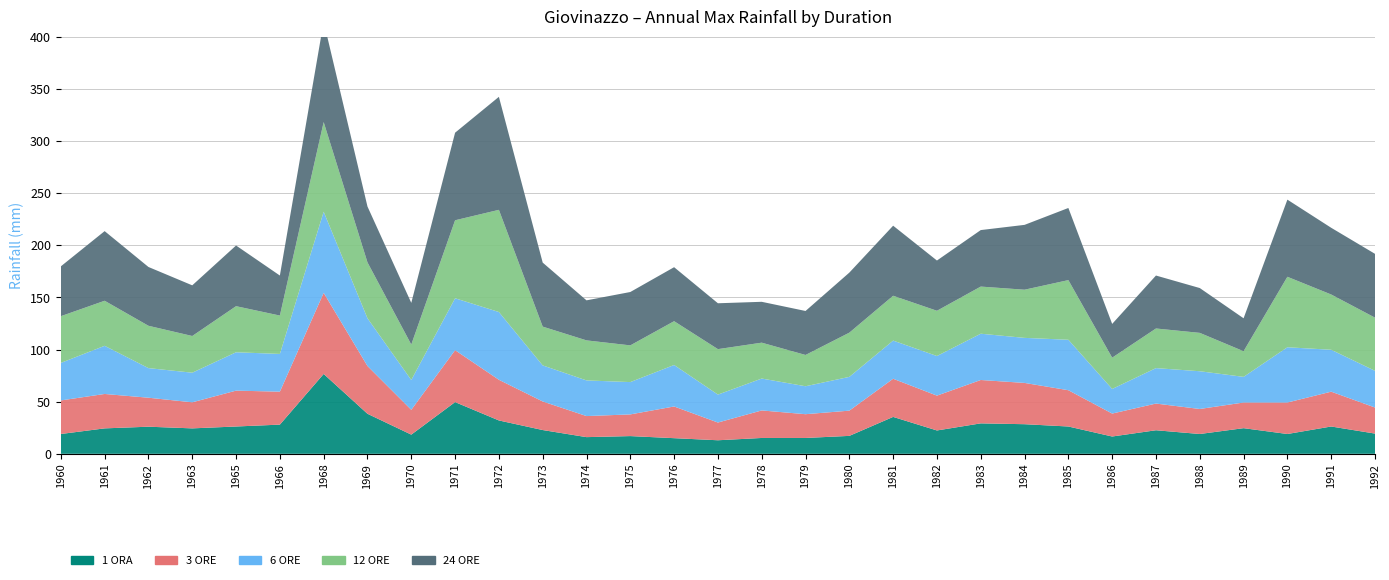

Reading left to right, what are all the values shown in this chart?

1 ORA: 19.0	24.4	26.0	24.4	26.2	28.0	76.6	38.4	18.4	49.6	32.0	22.8	16.0	17.0	15.0	13.0	15.2	15.2	17.2	35.4	22.4	29.2	28.4	26.2	16.6	22.6	19.0	24.6	19.0	26.2	19.4
3 ORE: 32.2	33.0	27.8	25.0	34.4	31.6	77.8	45.8	23.8	49.8	39.0	27.4	20.2	20.8	30.4	17.0	26.4	22.8	24.2	36.6	33.4	41.6	39.6	34.8	22.0	25.6	24.0	24.6	30.2	33.4	25.0
6 ORE: 36.0	46.2	28.4	28.4	36.8	36.2	77.8	45.8	28.6	49.8	65.0	34.6	34.2	31.0	39.8	26.8	30.6	26.8	32.4	36.6	38.0	44.4	43.2	48.4	23.6	34.0	36.2	24.6	53.0	40.2	35.2
12 ORE: 44.8	43.2	40.6	35.2	44.2	36.8	86.0	53.6	34.0	74.8	98.0	37.2	38.4	35.2	42.0	43.6	34.4	30.0	42.4	43.0	43.4	45.2	46.2	57.2	30.0	38.0	36.8	24.6	67.6	53.0	51.0
24 ORE: 47.8	66.8	56.4	48.6	58.2	38.4	96.4	53.6	40.0	84.0	108.4	61.4	38.4	51.2	51.8	44.0	39.2	42.2	57.6	67.2	48.2	54.2	62.2	69.2	32.4	50.8	43.0	31.6	74.0	64.0	61.2